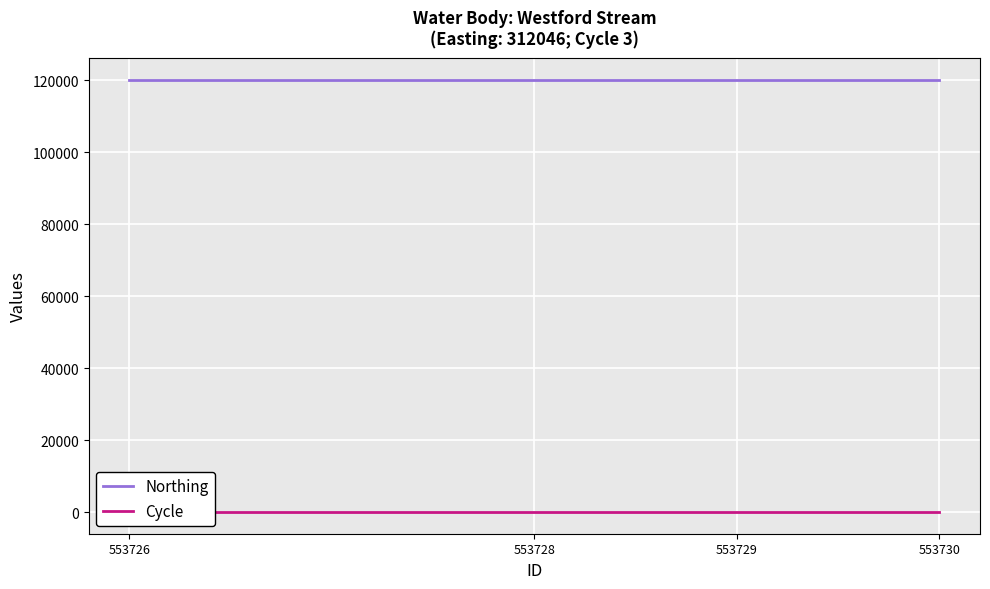

Read the Cycle value at 553728.

3